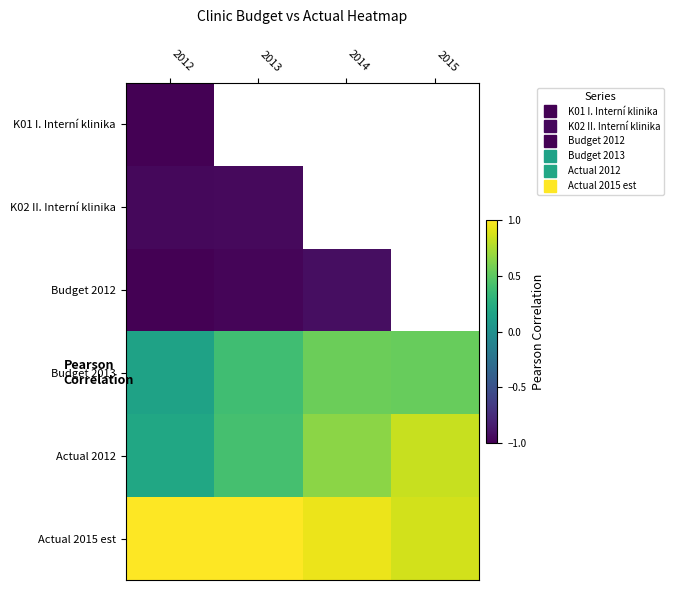

What is the difference between the maximum and minimum values in the Budget 2012 series?

0.1